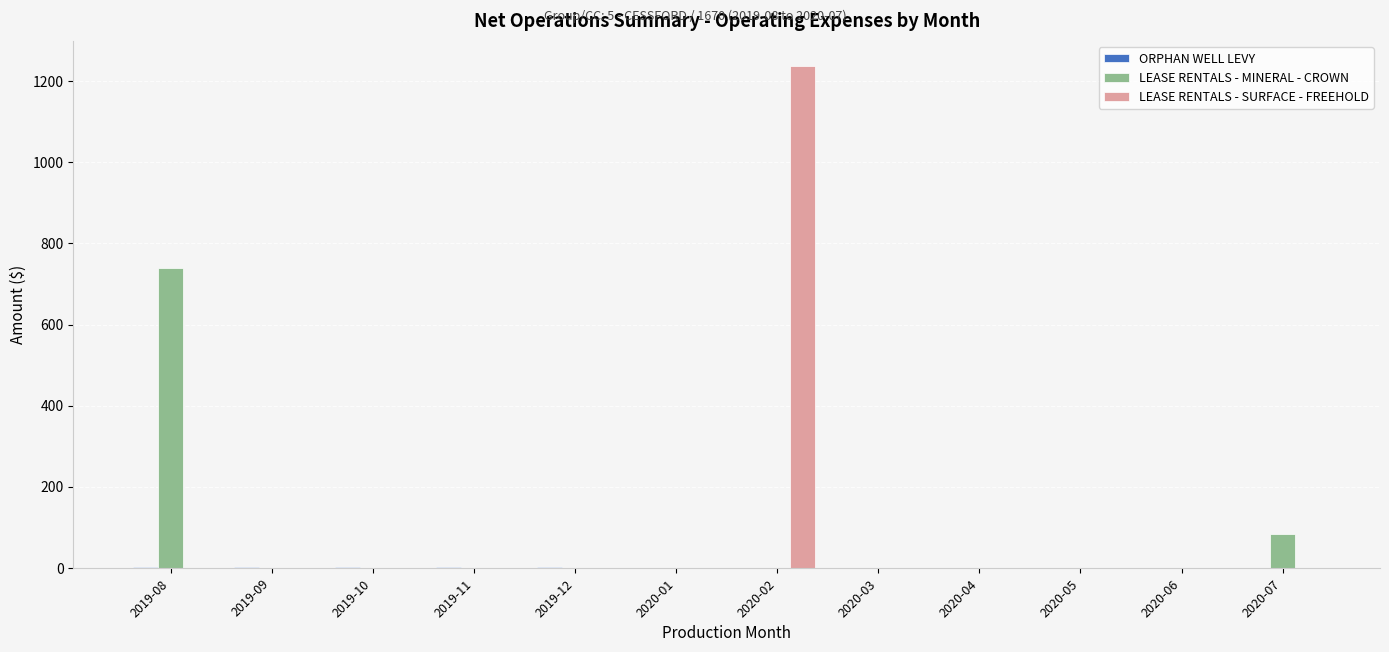

At which category is the sum across all series the highest?

2020-02